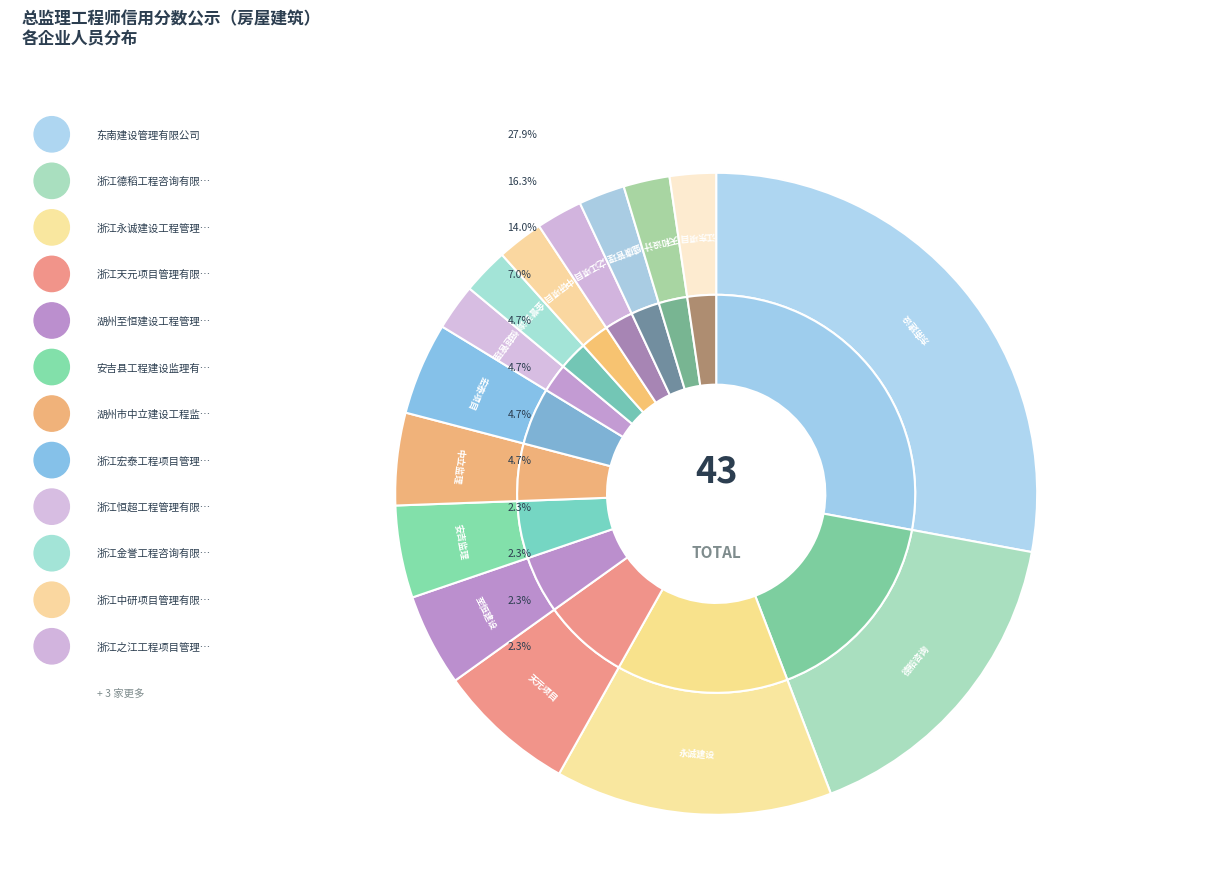

The 湖州市中立建设工程监理有限公司 slice represents 13% of the pie. True or false?

False